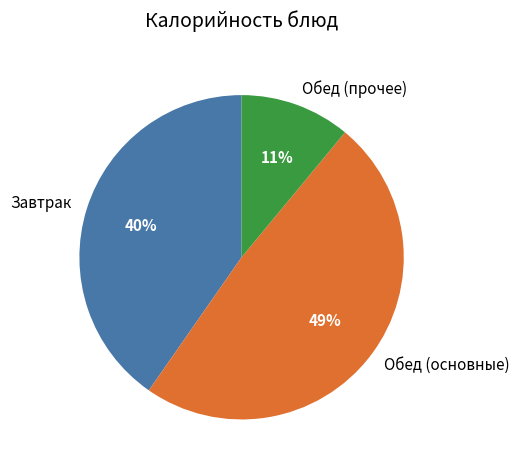

Does any single category account for the majority?

No